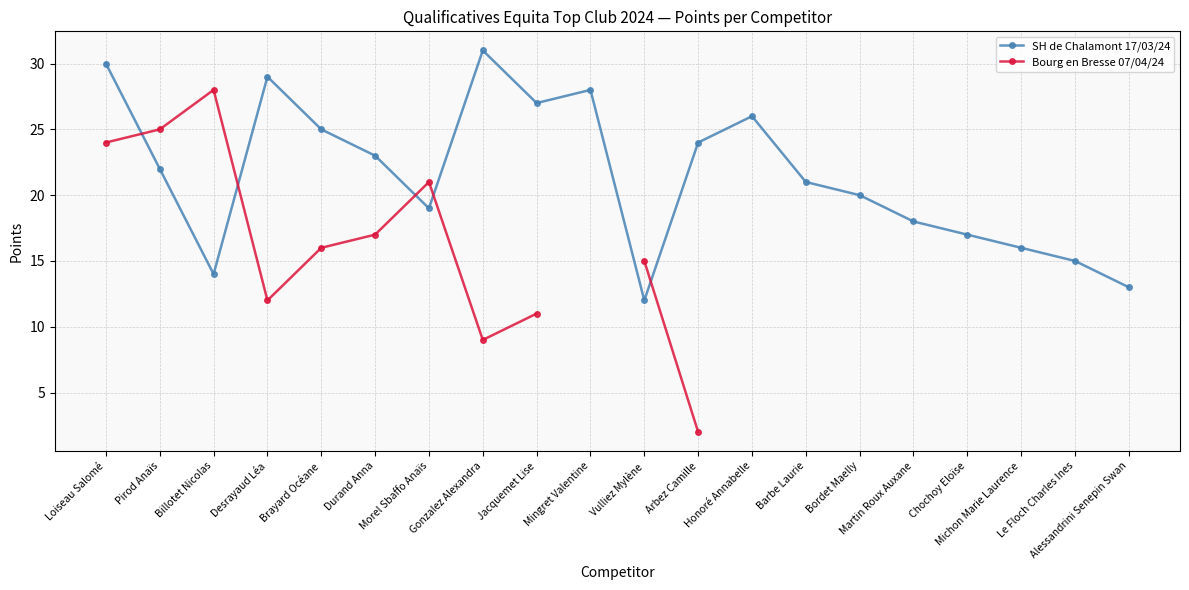

Where is SH de Chalamont 17/03/24 nearest to the value 21?

Barbe Laurie